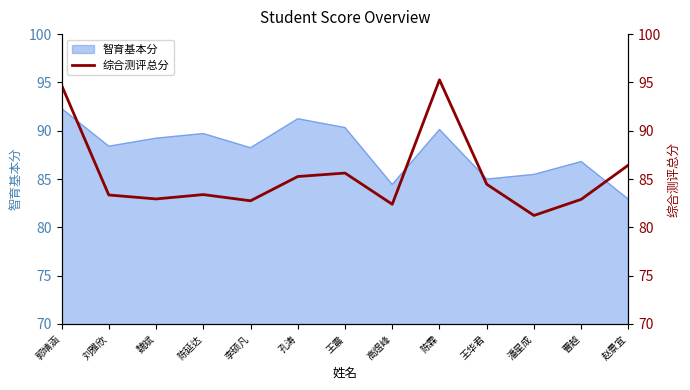

Does the chart display data point markers on the line(s)?

No